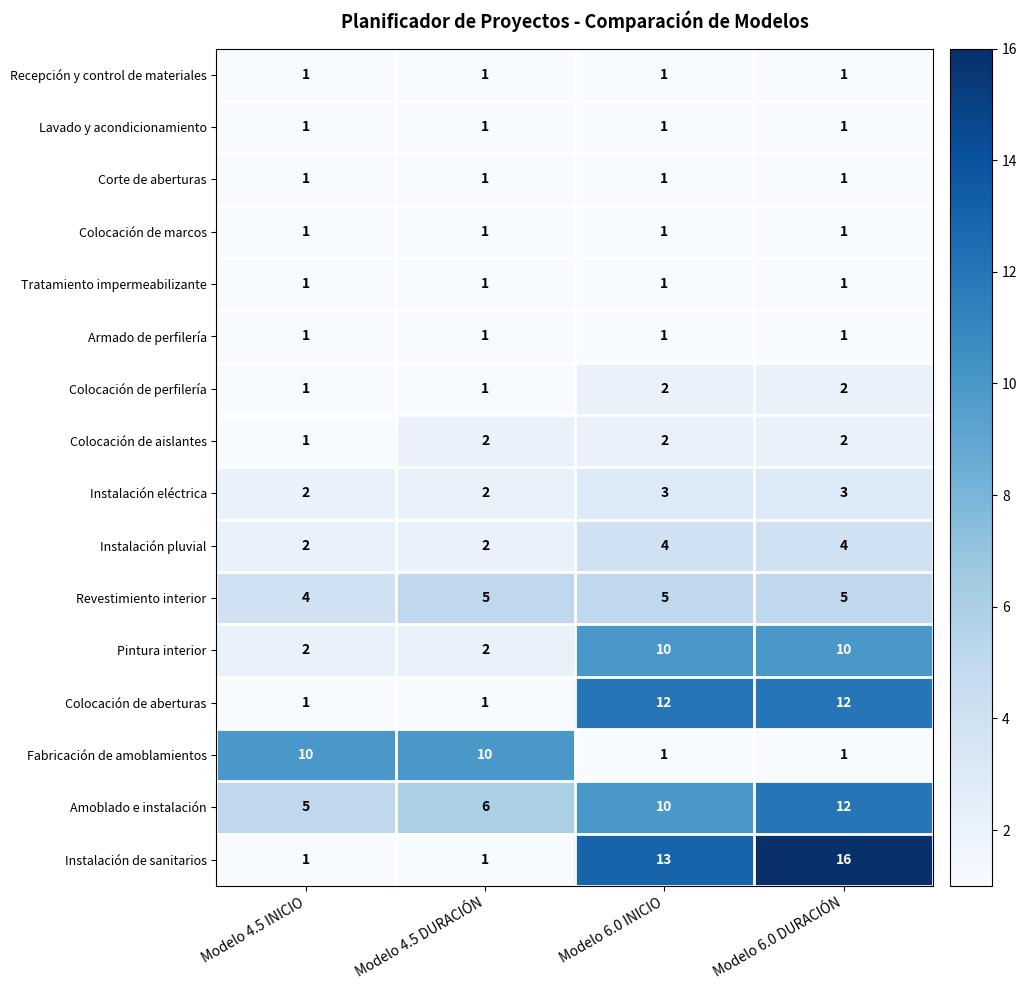

What is the greatest value displayed?

16